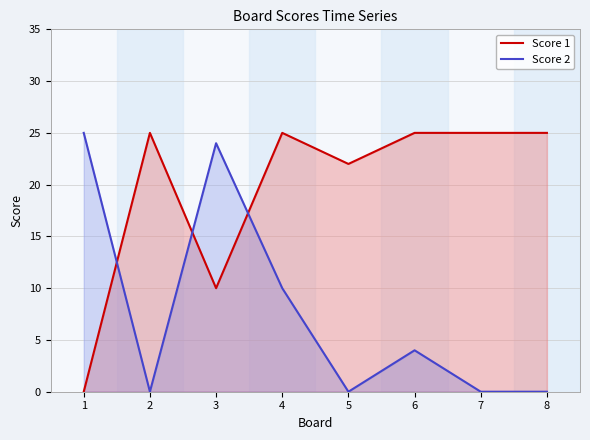

The value of Score 2 at 7 is 14. True or false?

False